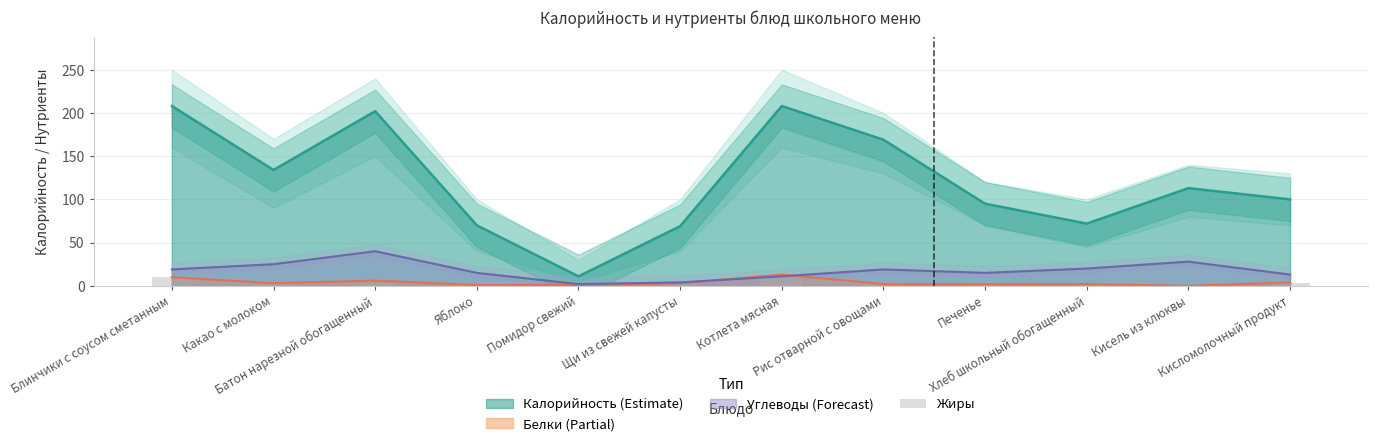

Which category has the highest value across all series?

Котлета мясная